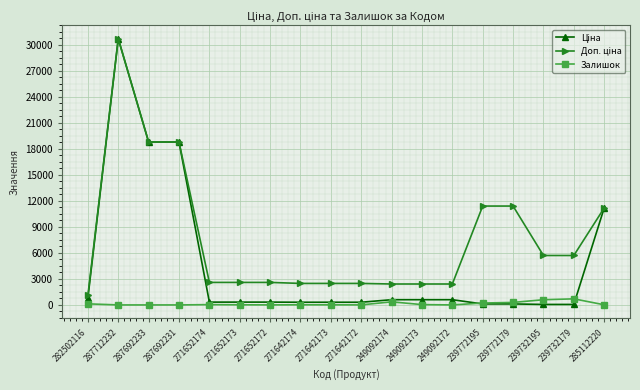

What is the maximum value for Залишок?

702.0